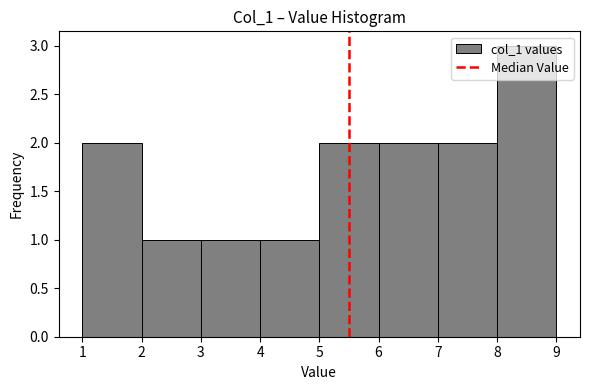

How tall is the bar that spans 6 to 7 on the x-axis? The values are not printed on the chart, so give them approximately, as read against the axis.

2